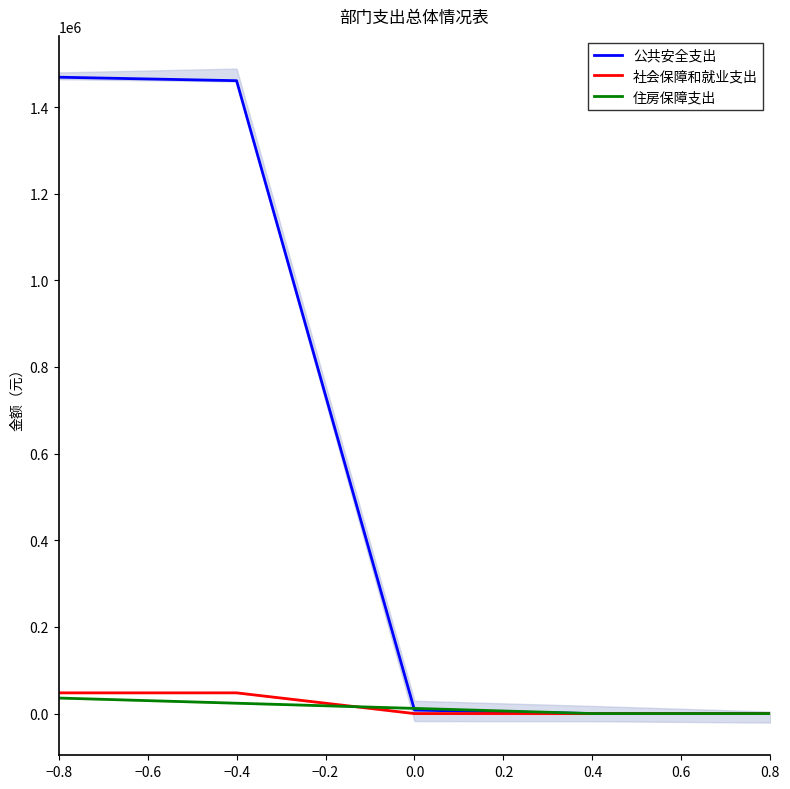

What are all the series names shown in the legend?

公共安全支出, 社会保障和就业支出, 住房保障支出